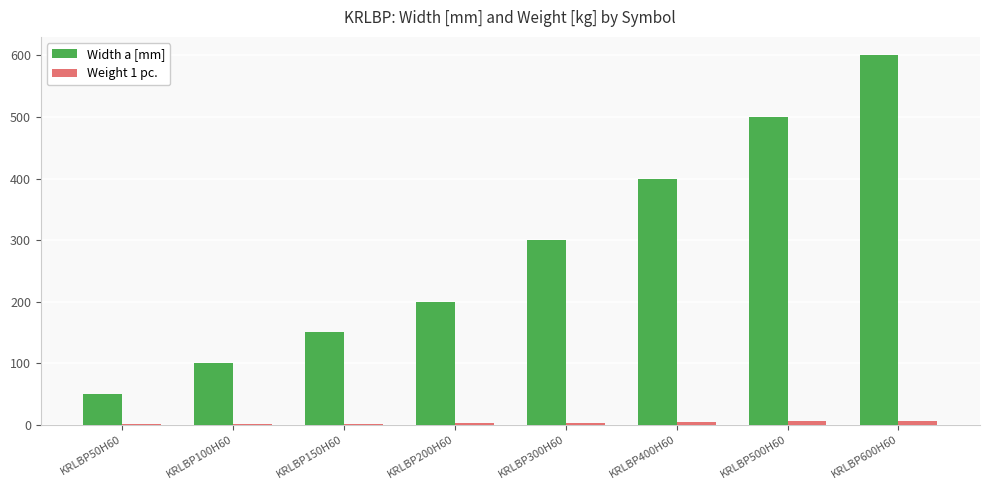

Which series changed the most between KRLBP200H60 and KRLBP400H60?

Width a [mm]